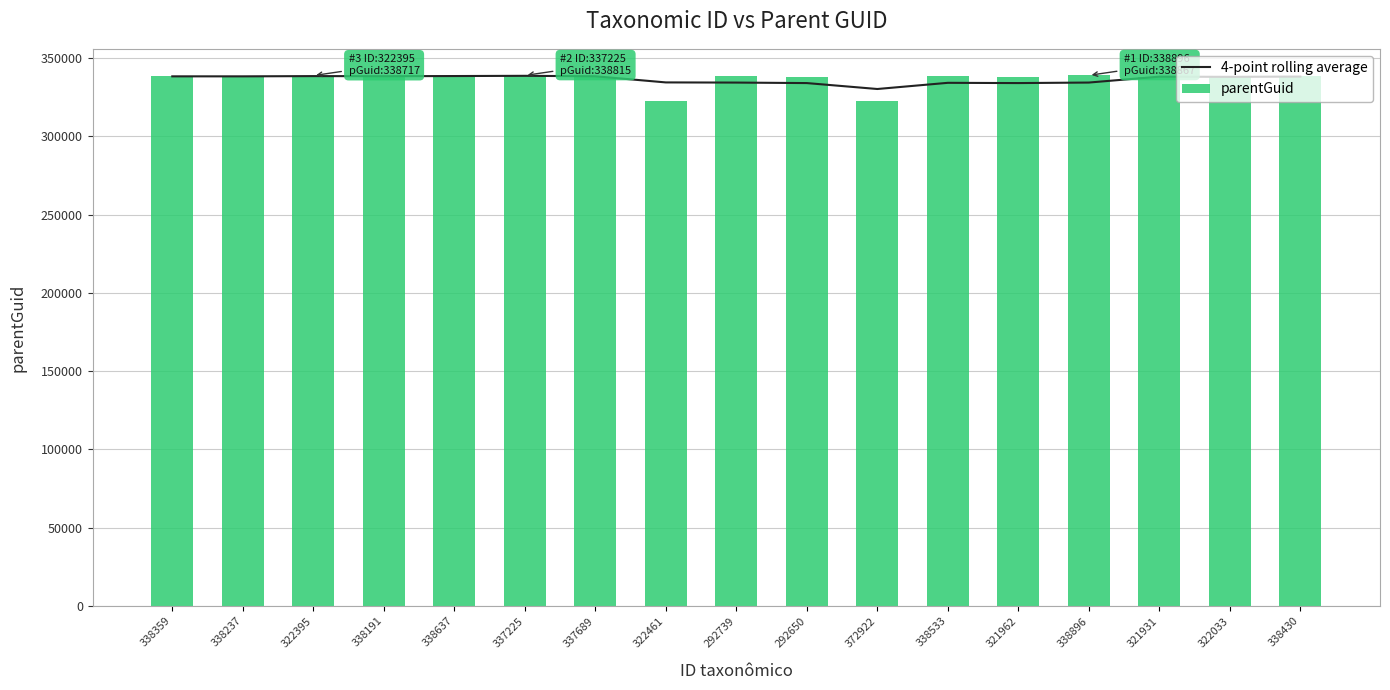

True or false: parentGuid has a value of 486272.8 at 337225.

False